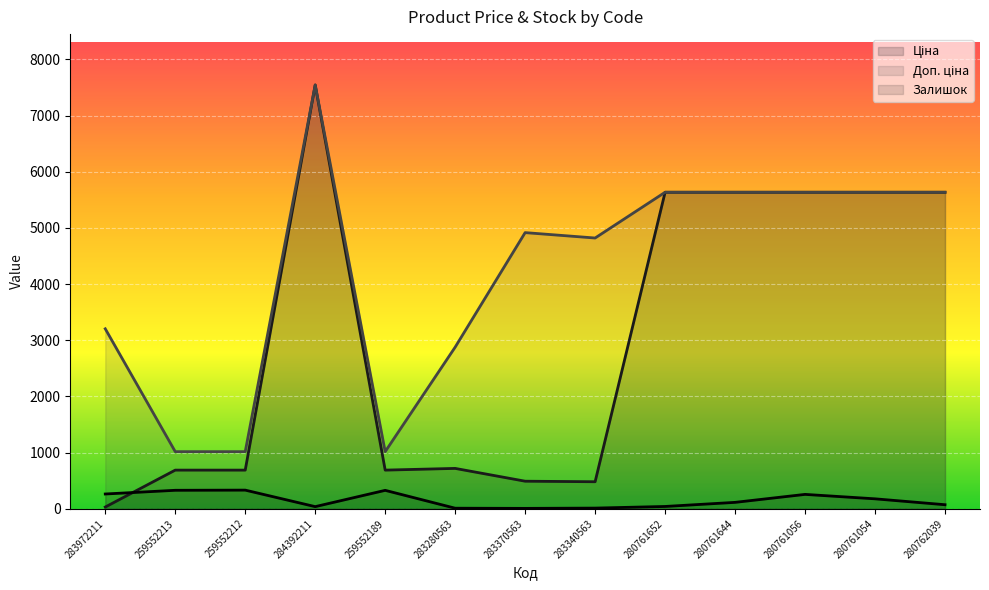

At which category is the sum across all series the highest?

284392211